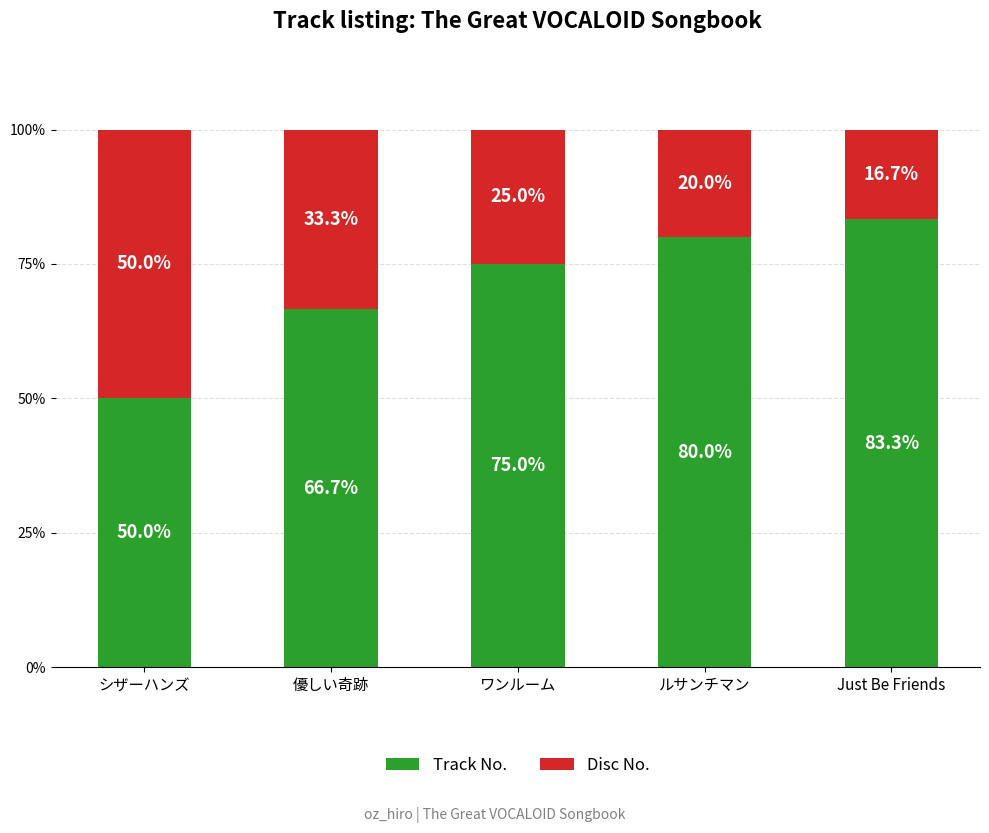

How many values in the Track No. series are below 75?

2